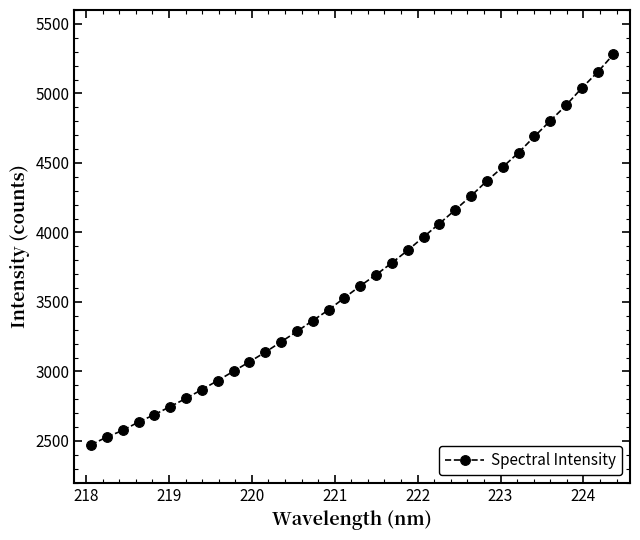

What is the smallest value displayed?

2472.3